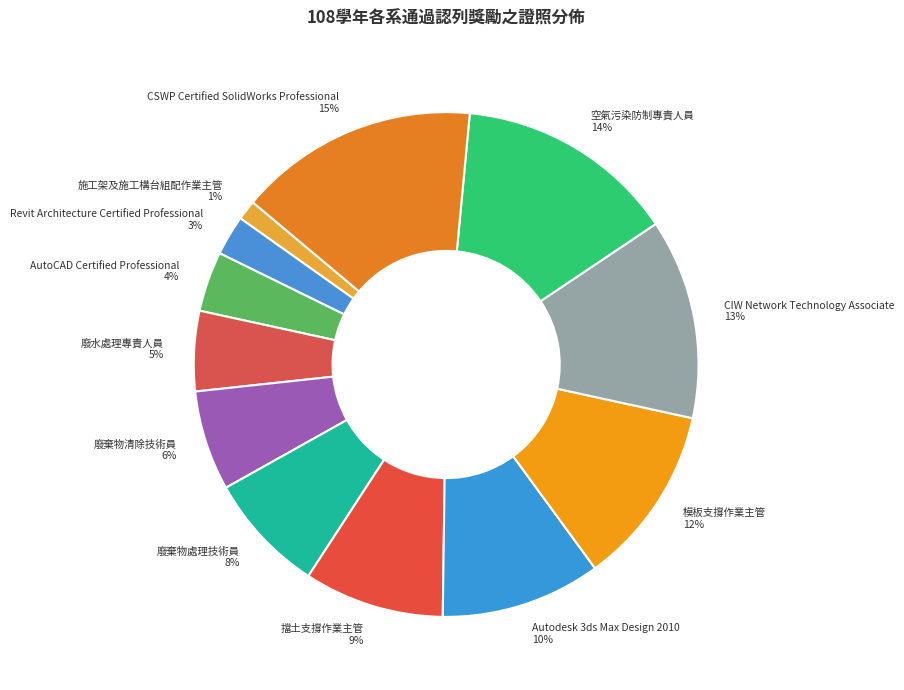

Between Revit Architecture Certified Professional and 施工架及施工構台組配作業主管, which is larger?

Revit Architecture Certified Professional